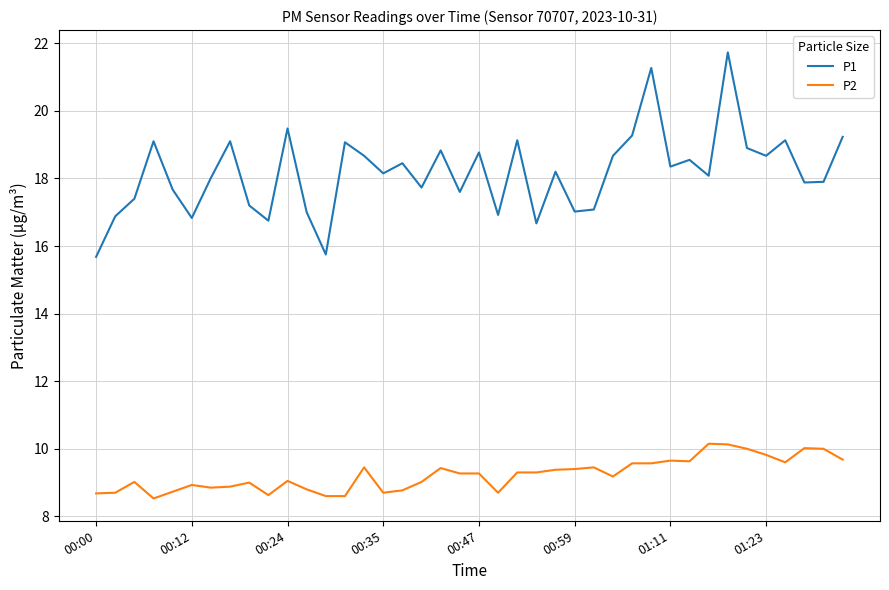

Which series has the widest spread of values?

P1